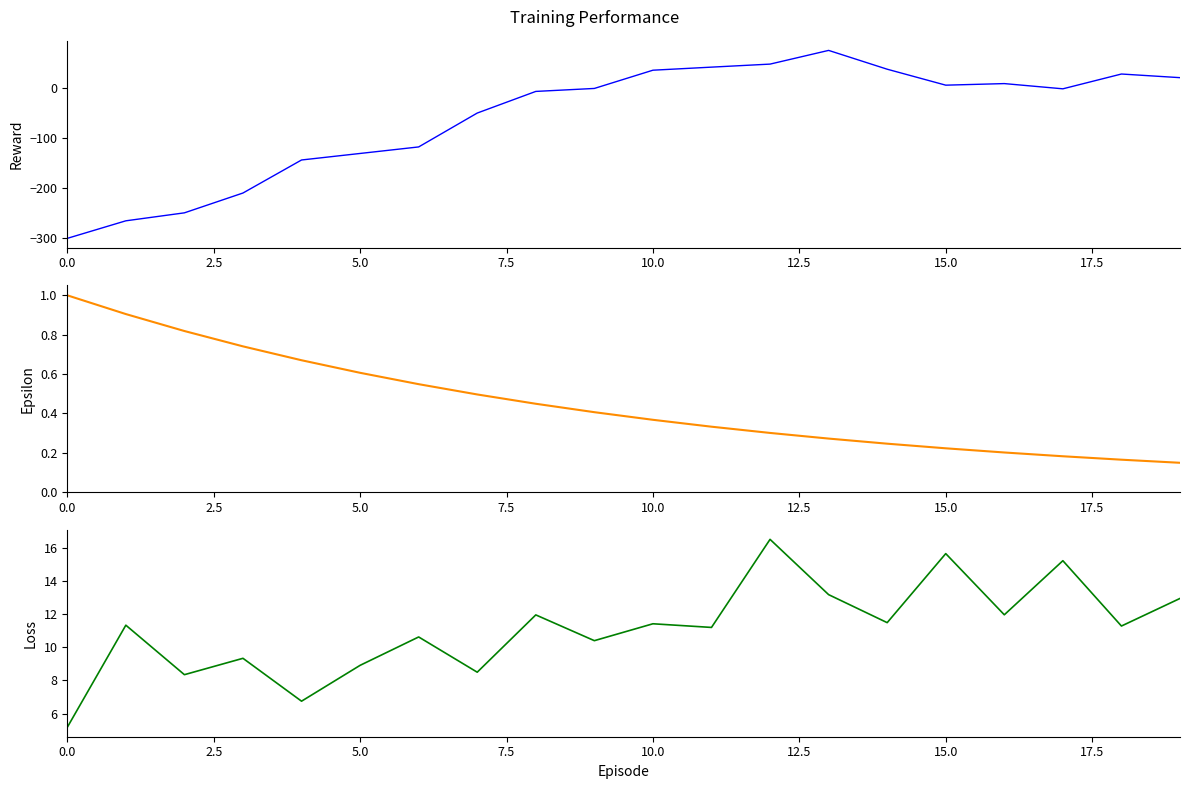

What is the value of the Reward point at the 15th from the left?

36.4